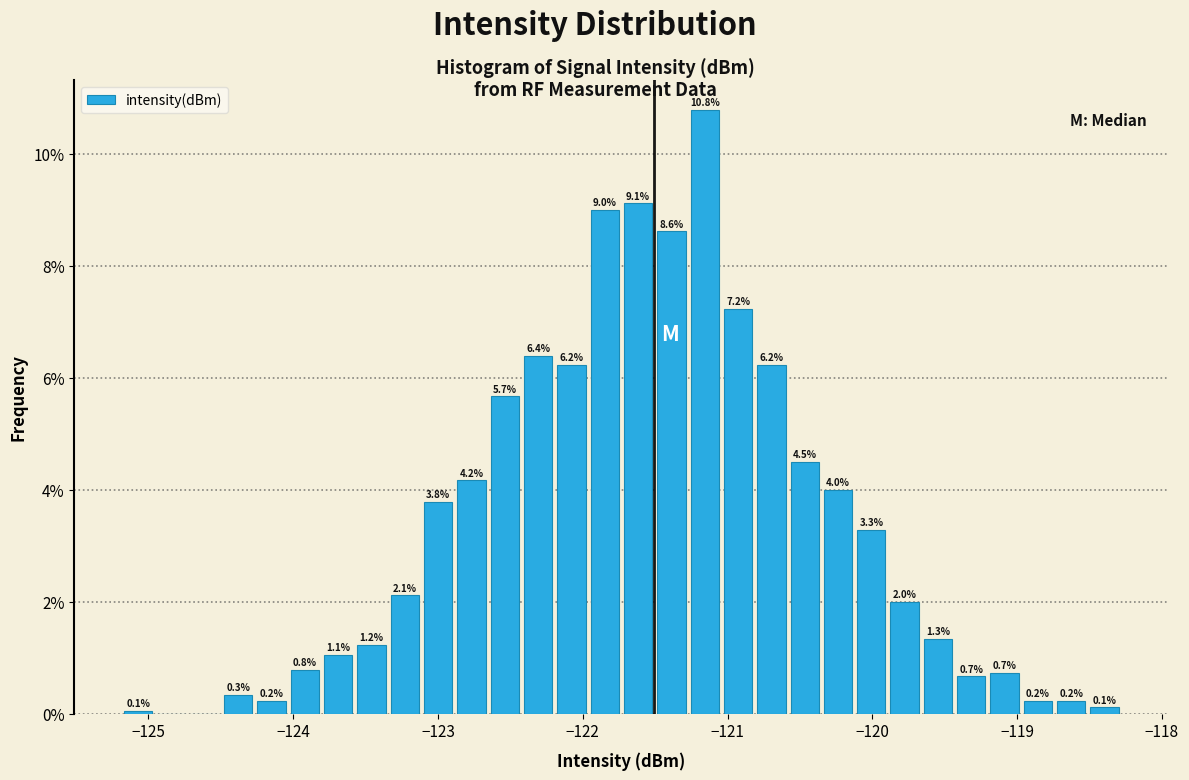

Around what value on the x-axis is the tallest bar? Give the approximate position of its centre, as read against the axis.

-121.2